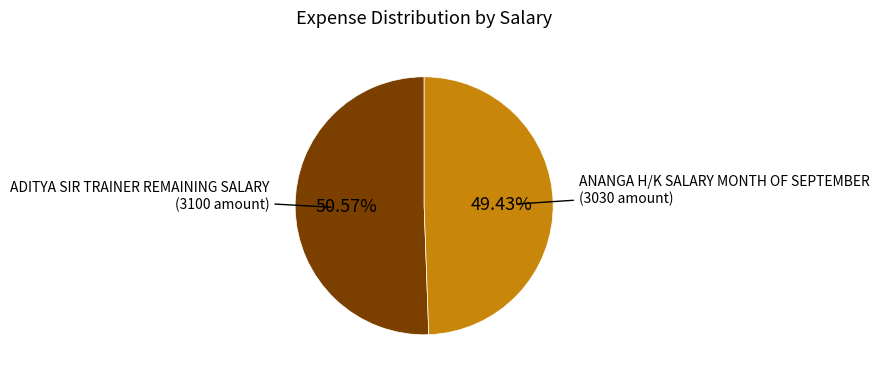

Is there a majority slice in this chart?

Yes